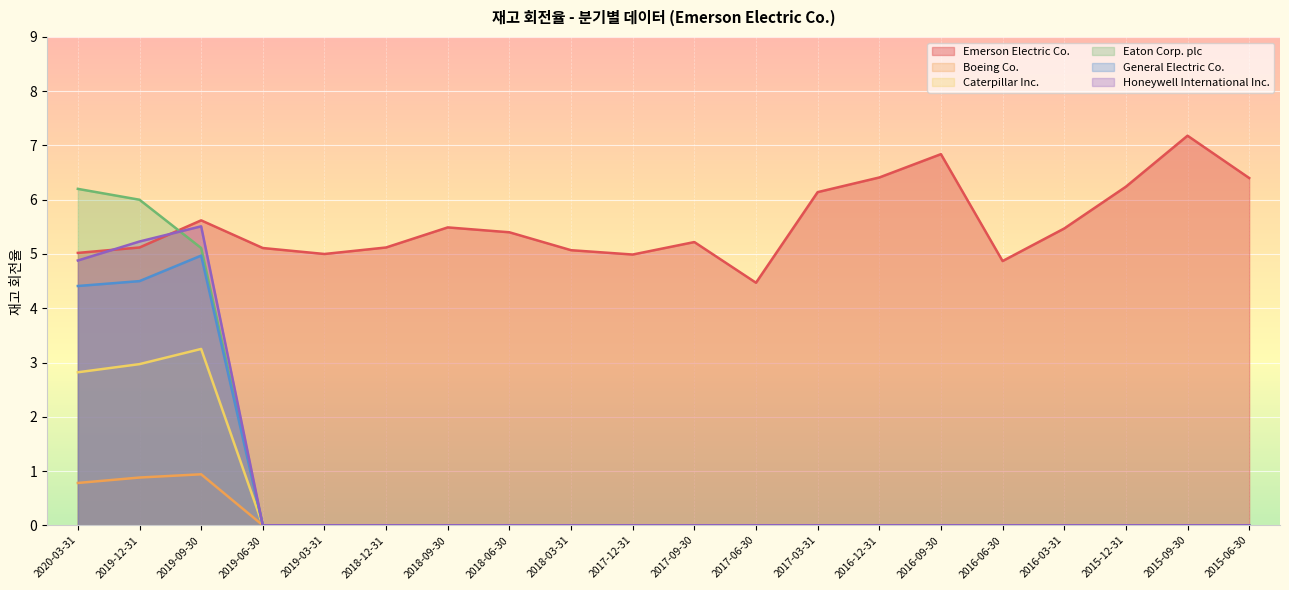

Does the chart display data point markers on the line(s)?

No